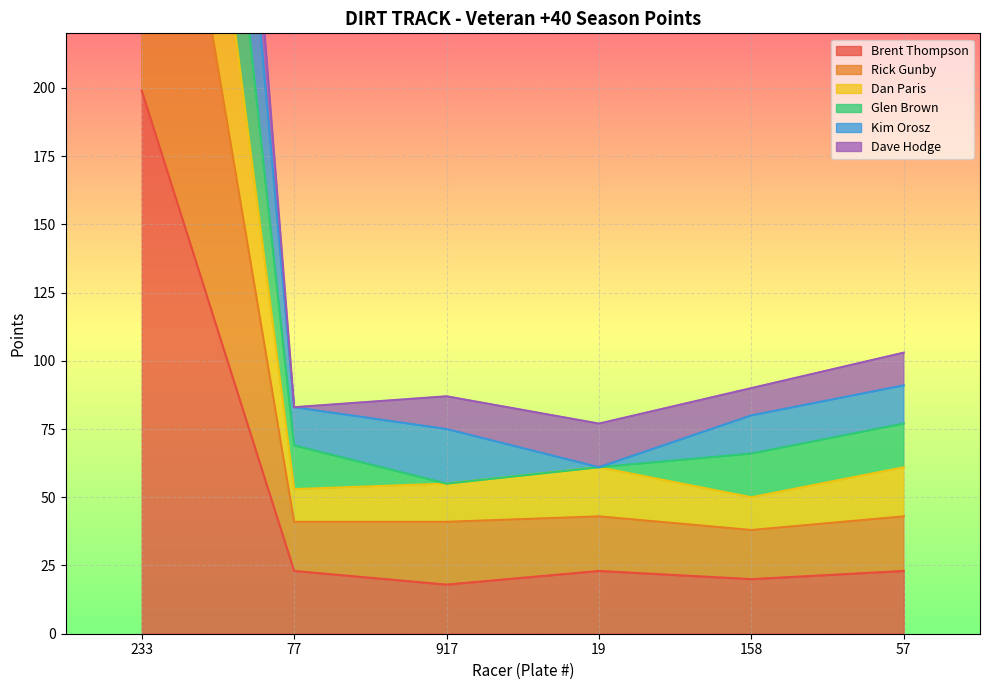

Is it true that Brent Thompson equals 91 at 233?

False